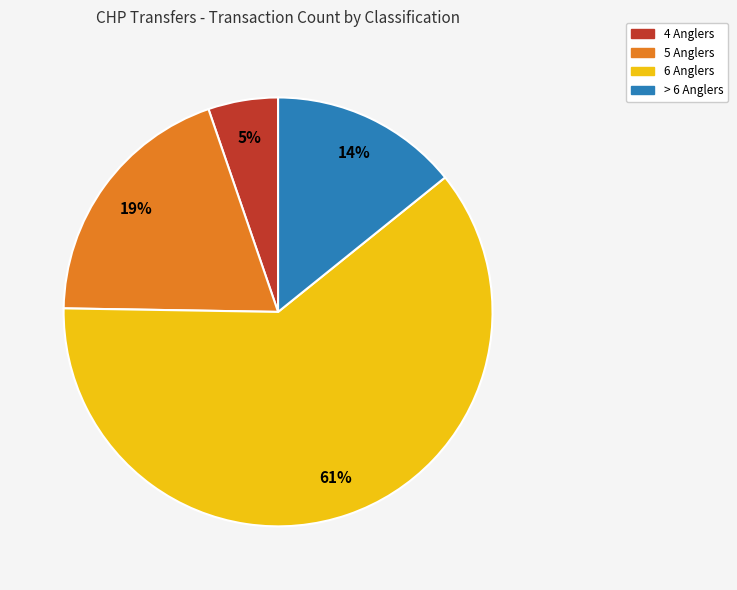

Is there a majority slice in this chart?

Yes